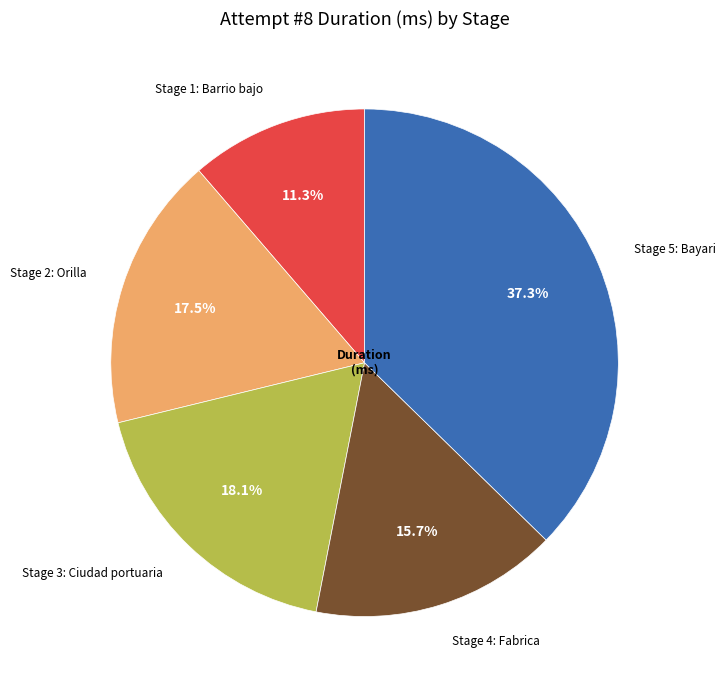

To the nearest percent, what is the average slice percentage?

20%